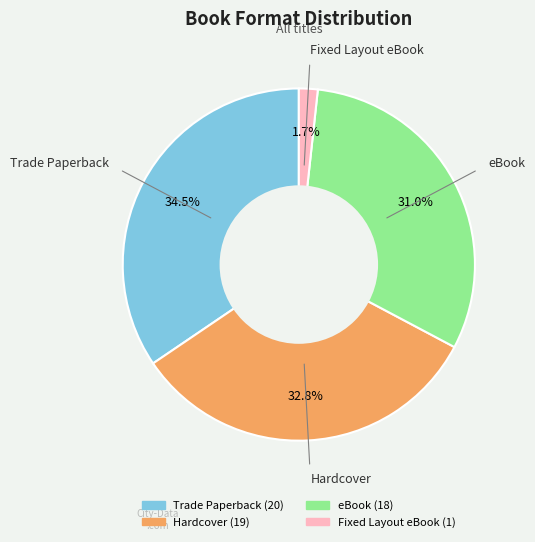

How many segments does this pie chart have?

4